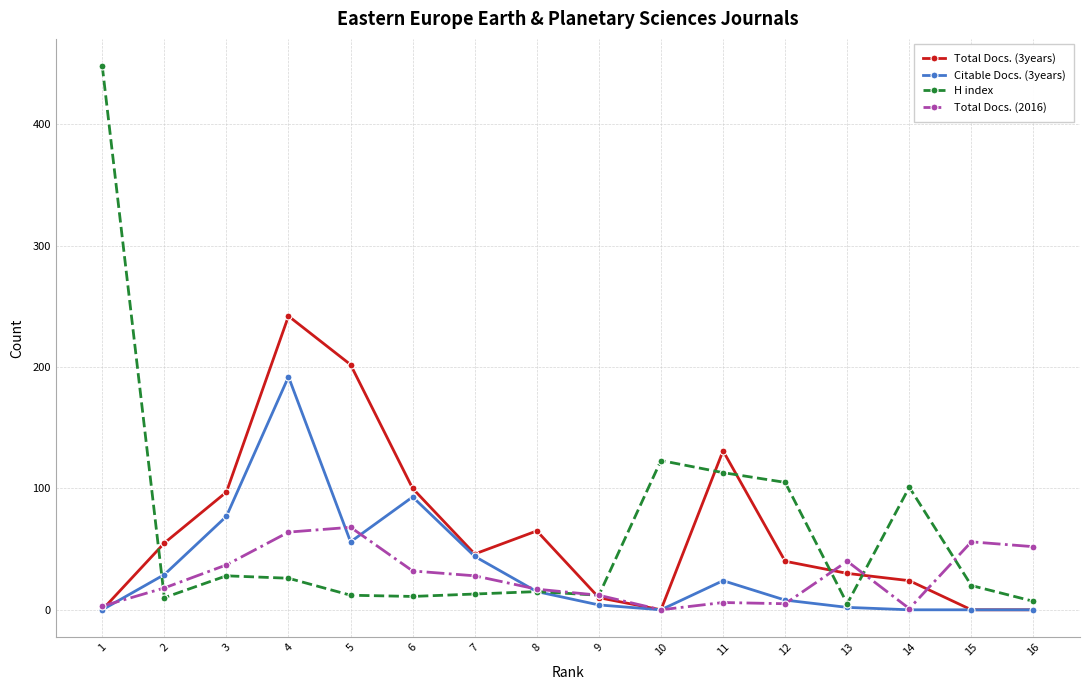

What is the greatest value displayed?

448